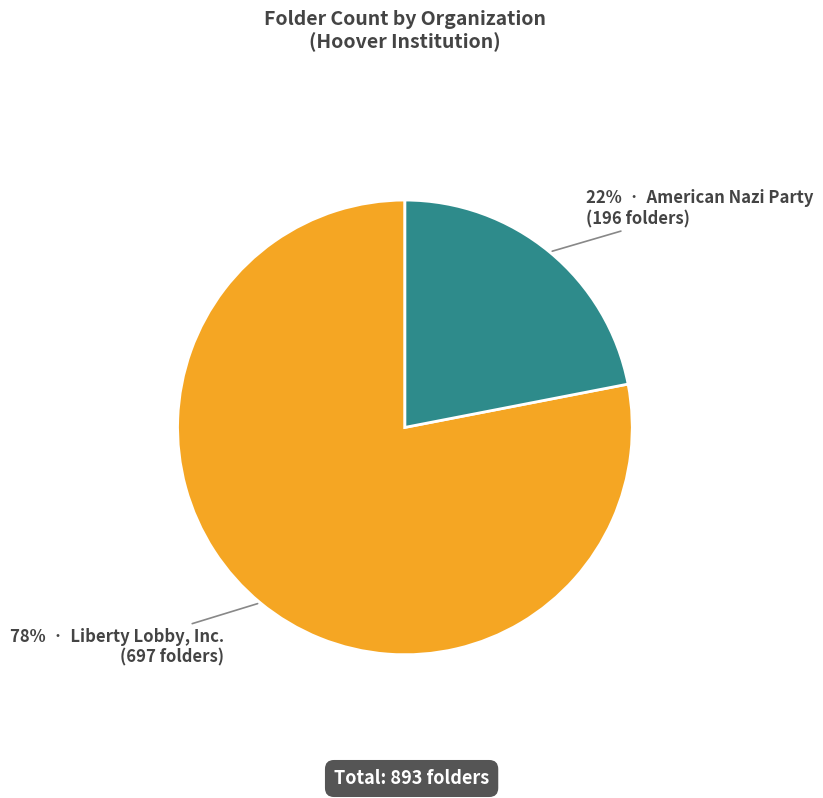

To the nearest percent, what is the average slice percentage?

50%